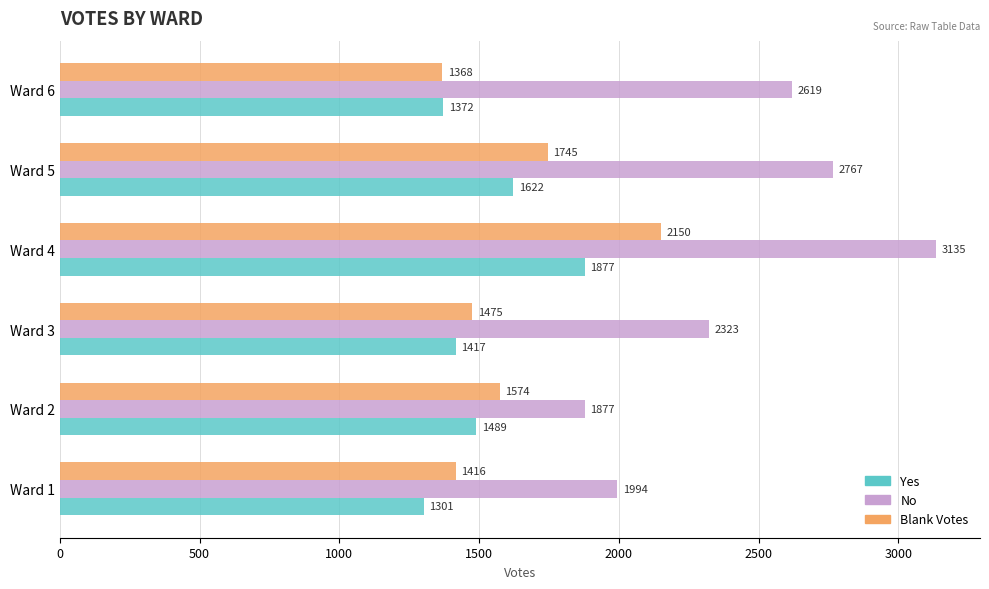

What is the maximum value for Yes?

1877